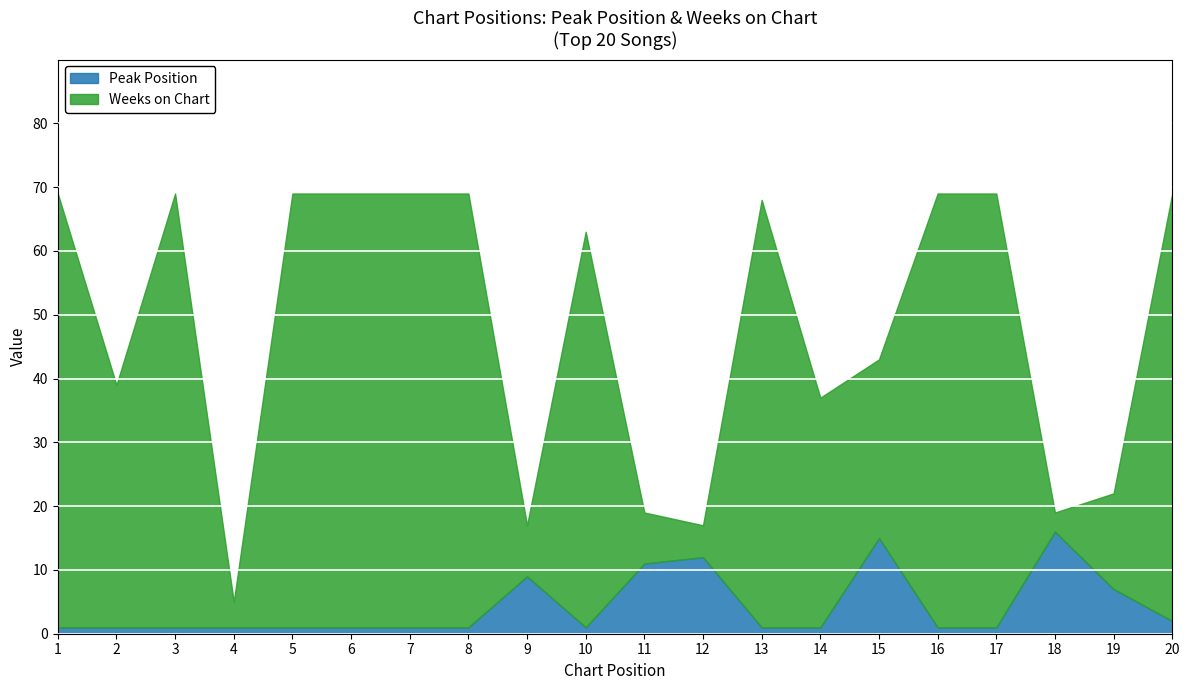

In Weeks on Chart, how many points are lower than both neighbors (excluding endpoints)?

6